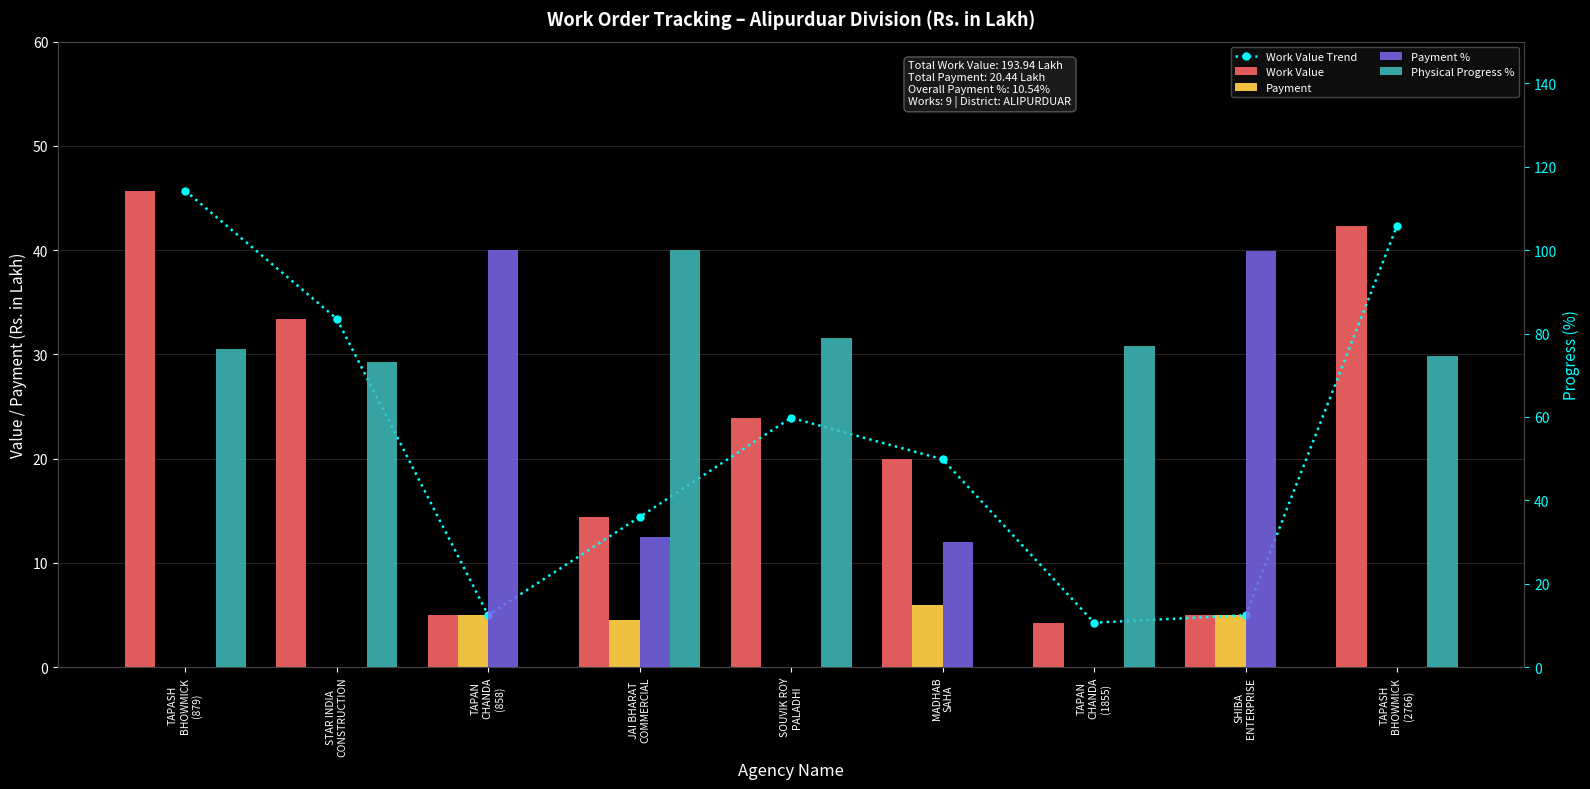

What is the spread (max minus min) of values at TAPASH
BHOWMICK
(2766)?

74.7